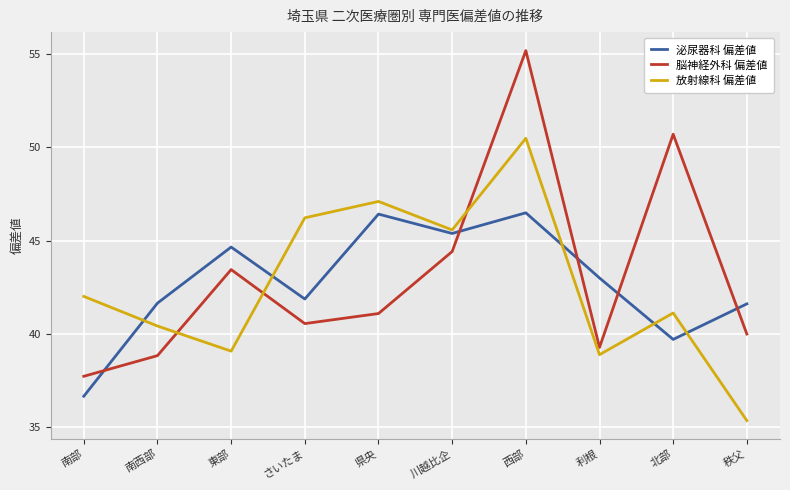

Is this an area chart (filled region under the line)?

No